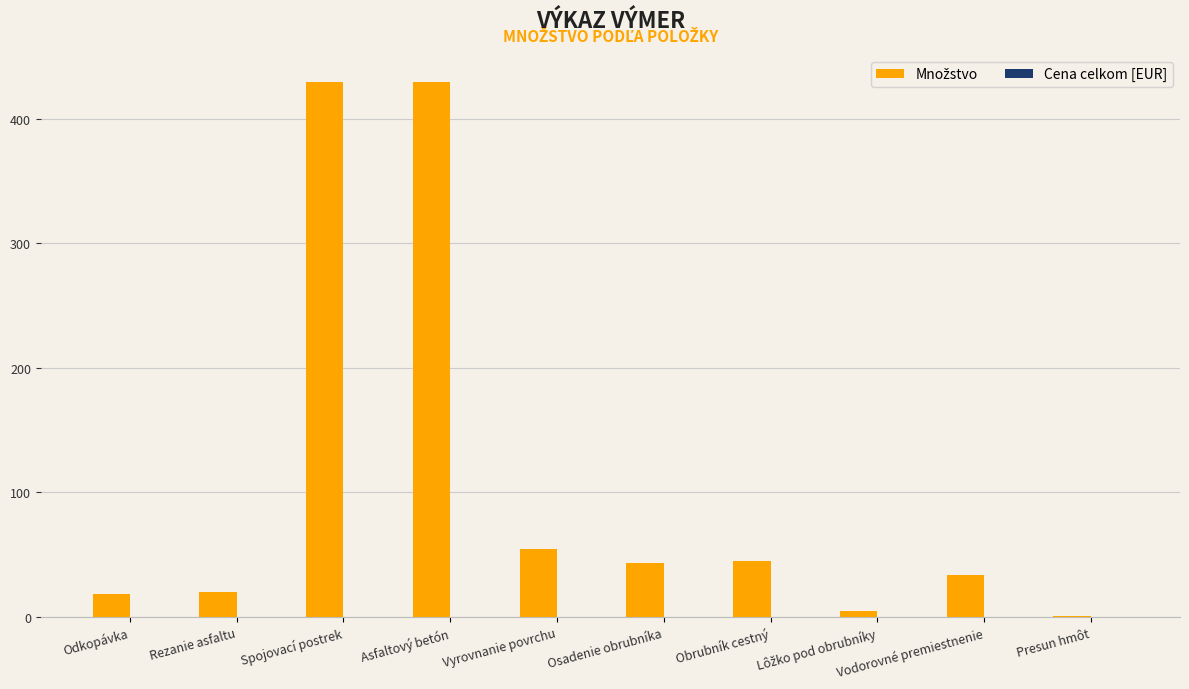

What is the maximum value shown in the chart?

430.0